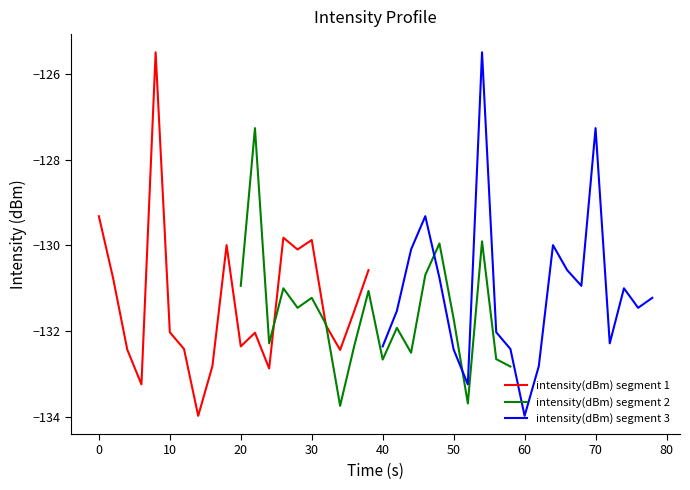

How many values in the intensity(dBm) segment 3 series exceed -131?

9